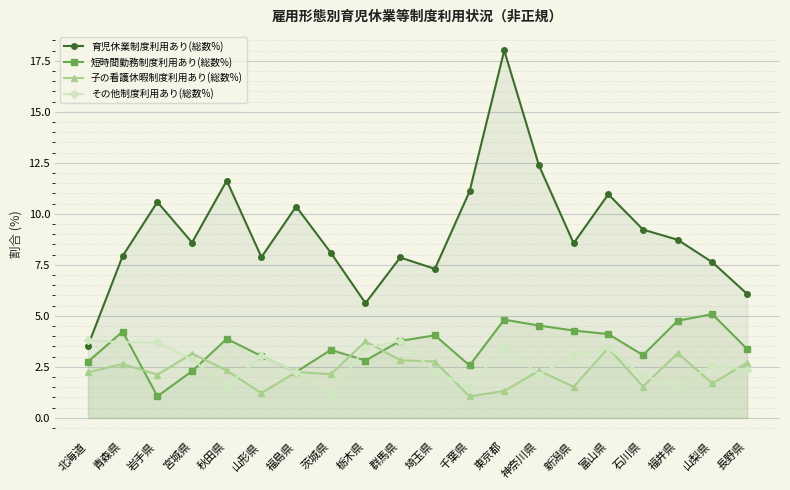

Reading left to right, extract all data points from this chart.

育児休業制度利用あり(総数%): 3.5	7.9	10.6	8.6	11.6	7.9	10.4	8.1	5.6	7.9	7.3	11.1	18.0	12.4	8.6	11.0	9.2	8.7	7.6	6.1
短時間勤務制度利用あり(総数%): 2.8	4.2	1.1	2.3	3.9	3.0	2.3	3.3	2.8	3.8	4.0	2.6	4.8	4.5	4.3	4.1	3.1	4.8	5.1	3.4
子の看護休暇制度利用あり(総数%): 2.2	2.6	2.1	3.2	2.3	1.2	2.3	2.1	3.8	2.8	2.8	1.1	1.3	2.3	1.5	3.4	1.5	3.2	1.7	2.7
その他制度利用あり(総数%): 3.8	3.7	3.7	2.9	1.6	3.0	2.3	1.2	3.4	3.8	2.3	1.5	3.6	2.1	3.1	3.4	2.1	1.6	2.5	2.4